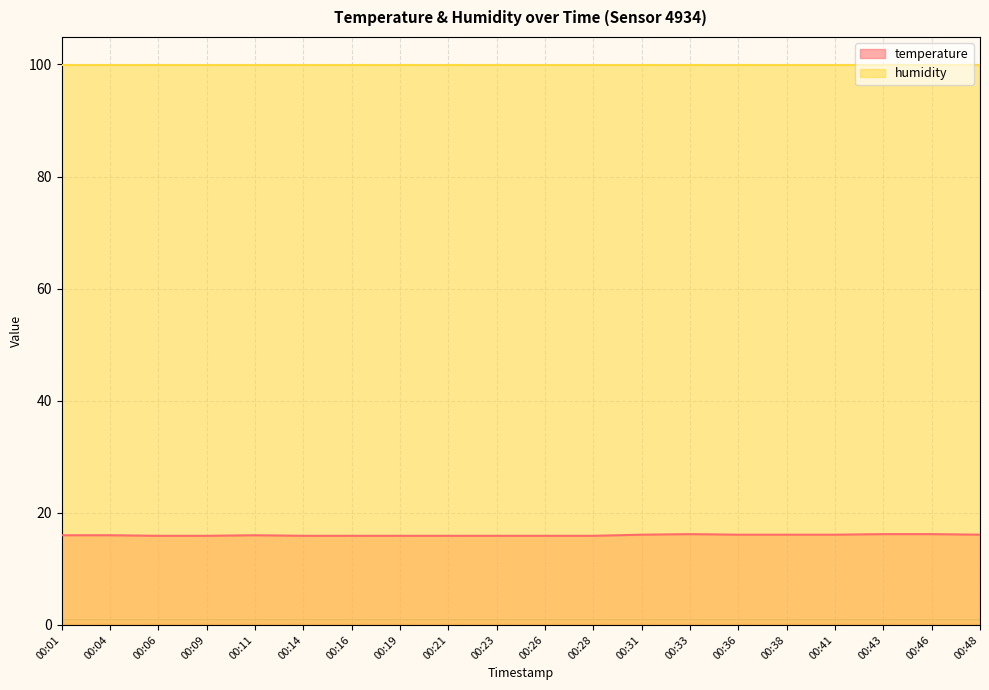

Count the number of values greater than 16.

8